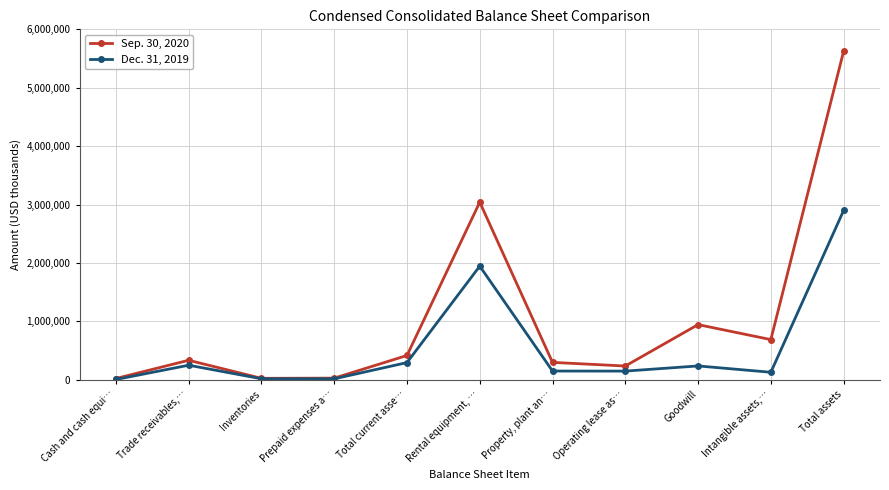

How many categories are shown in the chart?

11